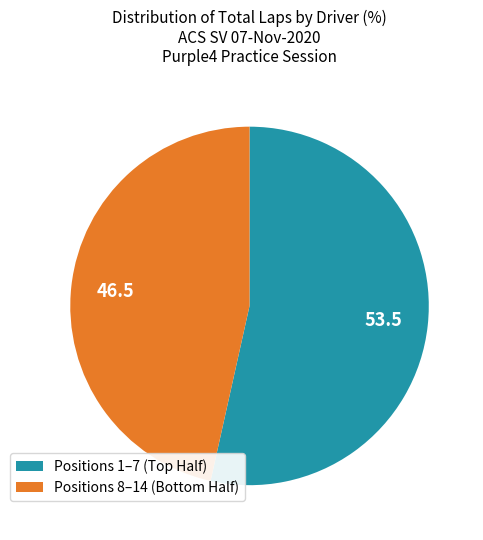

Which category has the biggest portion of the pie?

Positions 1–7 (Top Half)